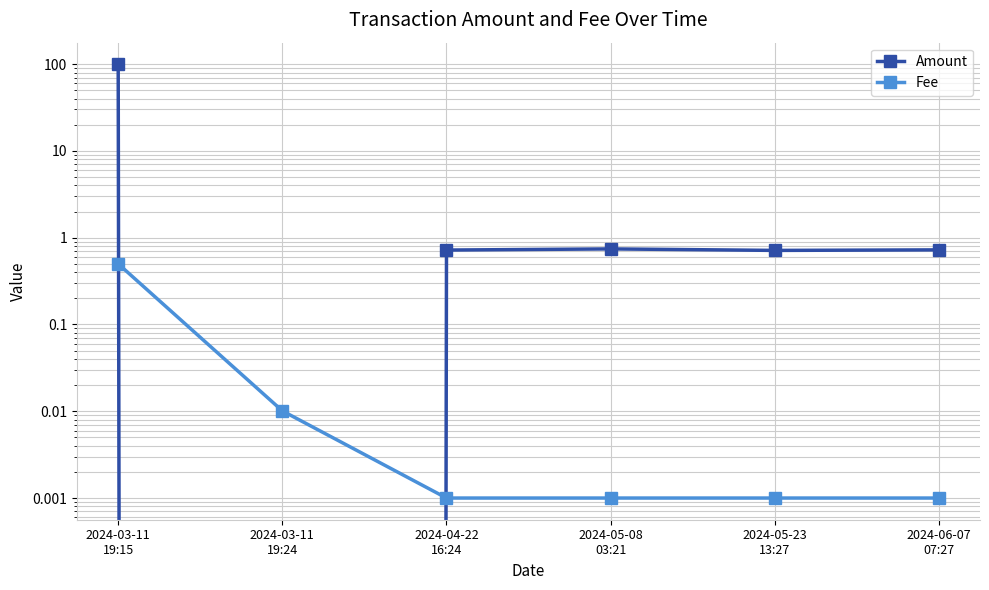

What is the label of the 5th point from the left?

2024-05-23
13:27